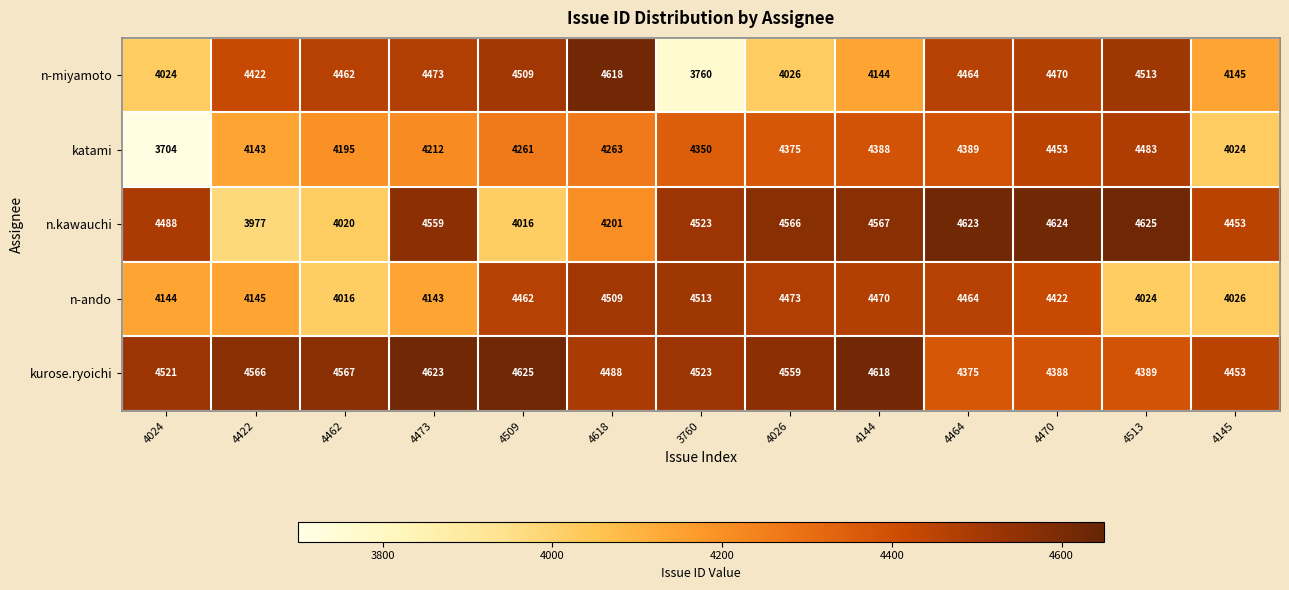

Between 4422 and 4618, which series saw the biggest shift?

n-ando